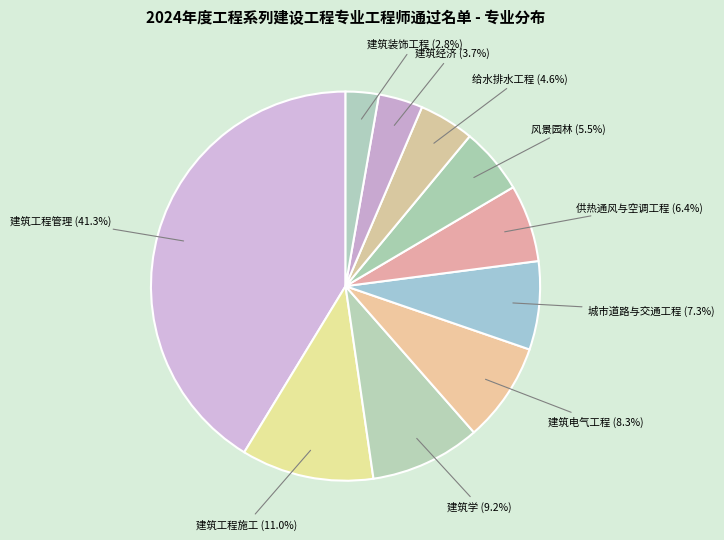

Which category has the smallest portion of the pie?

建筑装饰工程